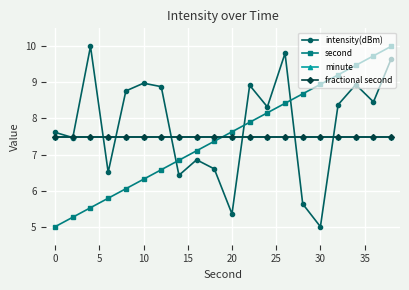

What is the highest value of the second series?

10.0